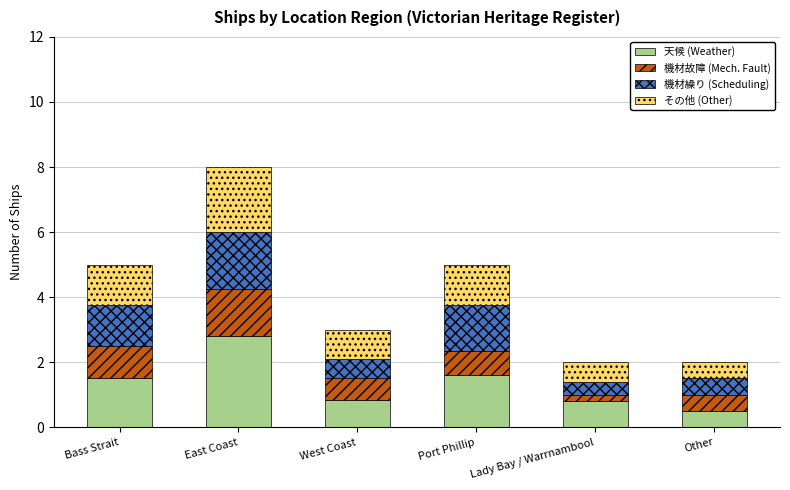

What is the minimum value for 天候 (Weather)?

0.5